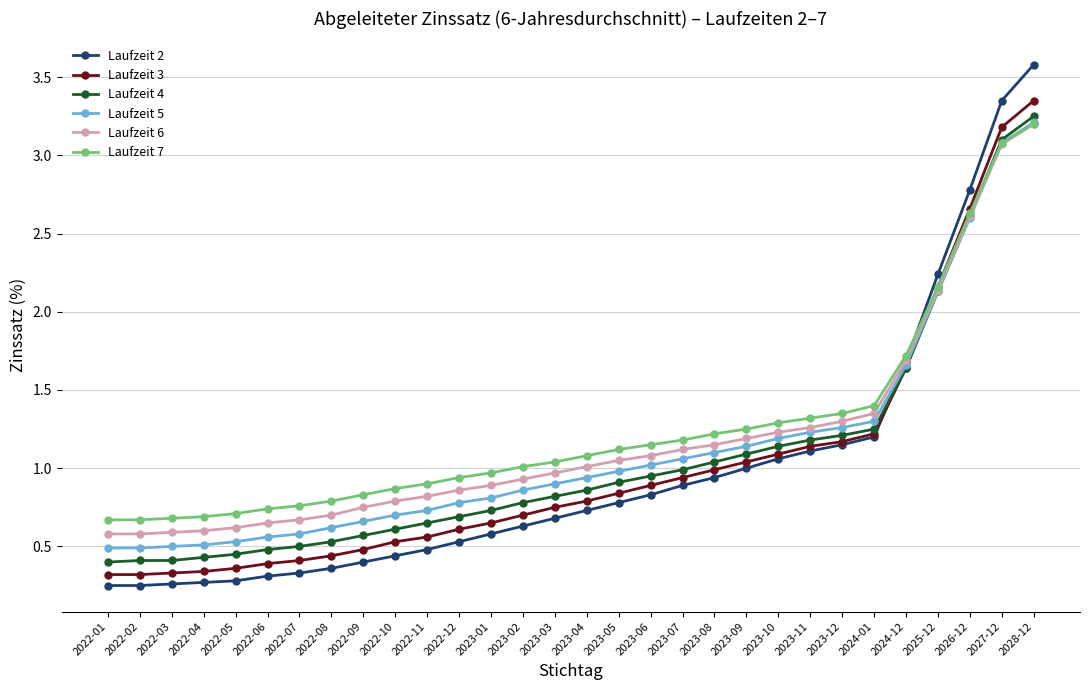

Which series has the largest total across all categories?

Laufzeit 7